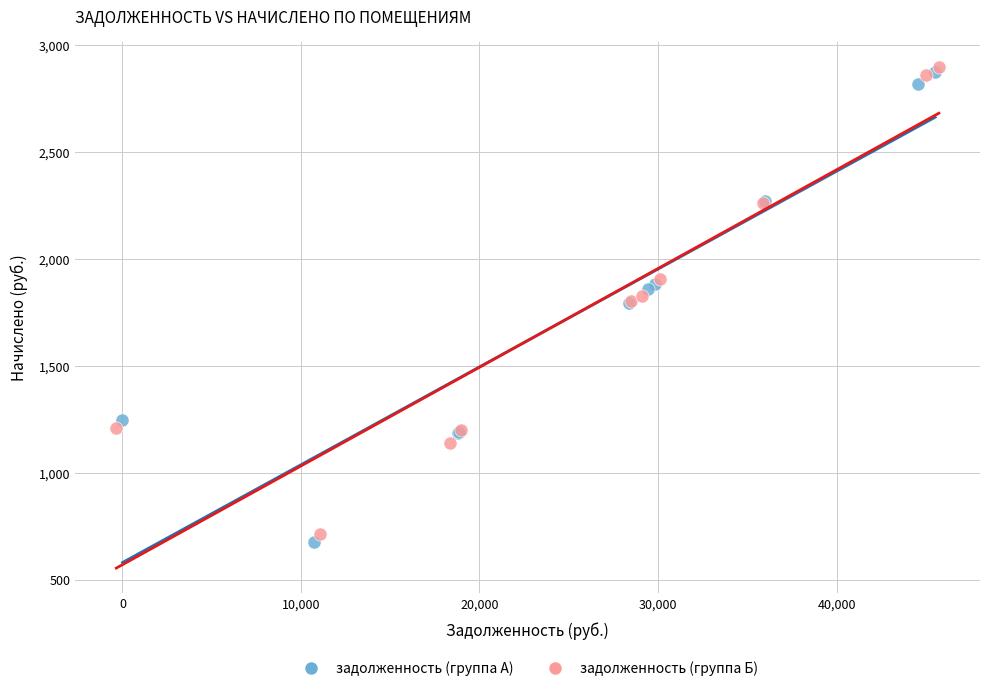

What are all the series names shown in the legend?

задолженность (группа А), задолженность (группа Б)